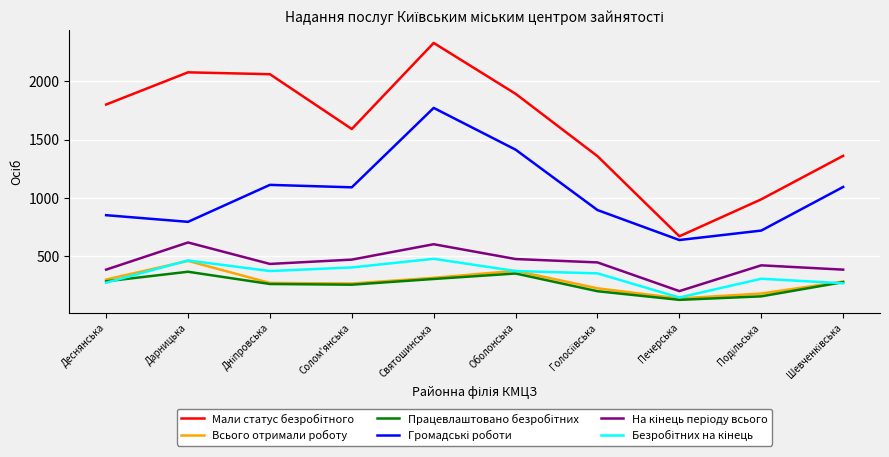

At which category is the sum across all series the highest?

Святошинська